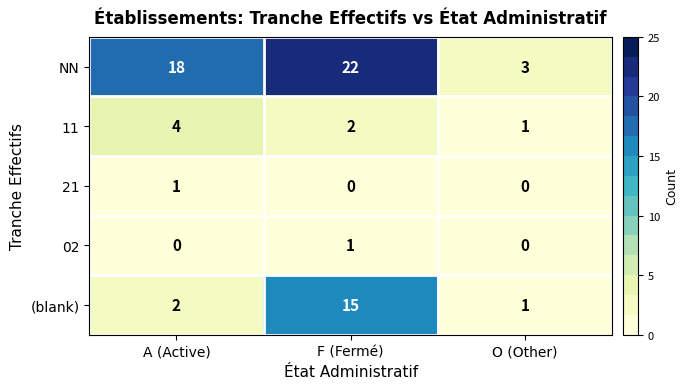

What is the total value across all series at O (Other)?

5